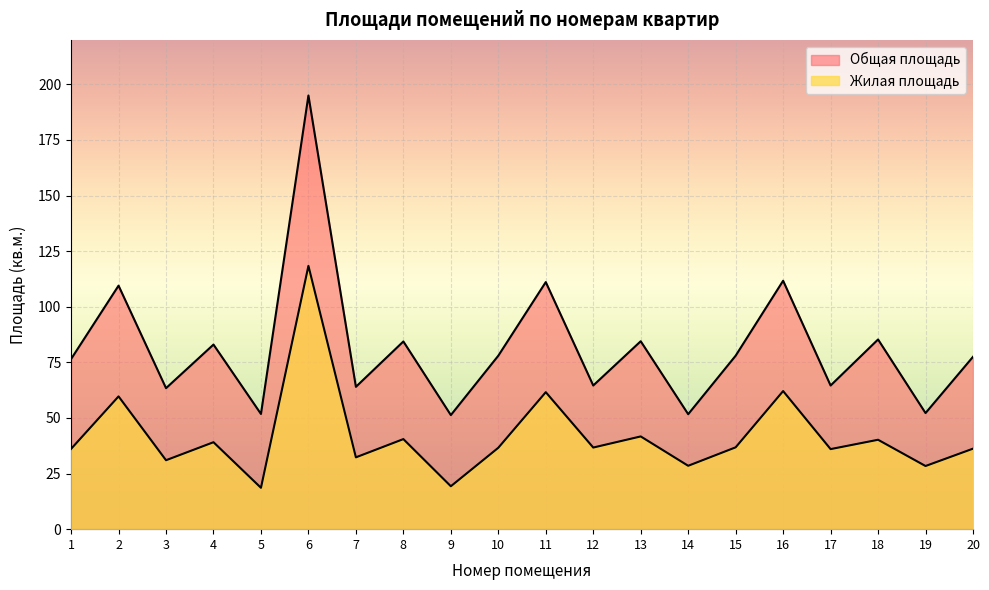

True or false: Жилая площадь and Общая площадь cross at least once.

False